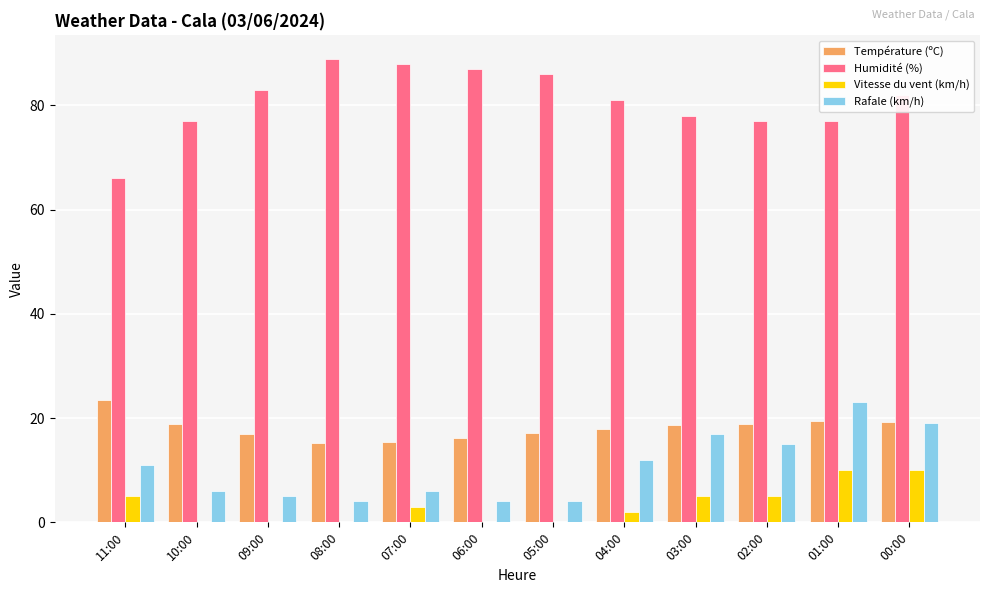

Which category has the highest value in the Humidité (%) series?

08:00